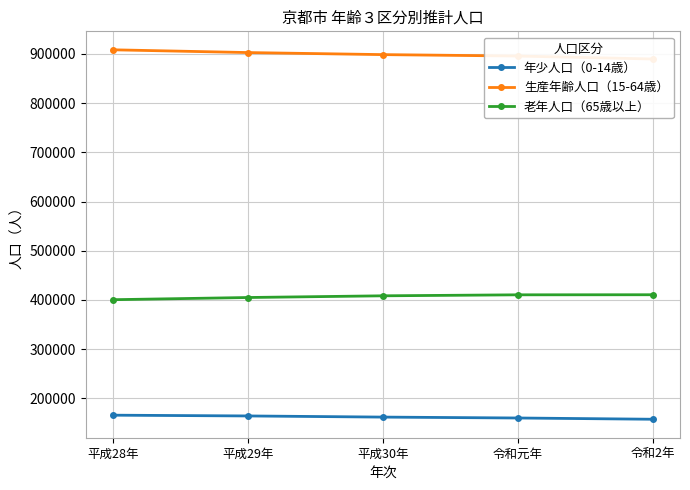

How many data points in 年少人口（0-14歳） are above 161844?

2